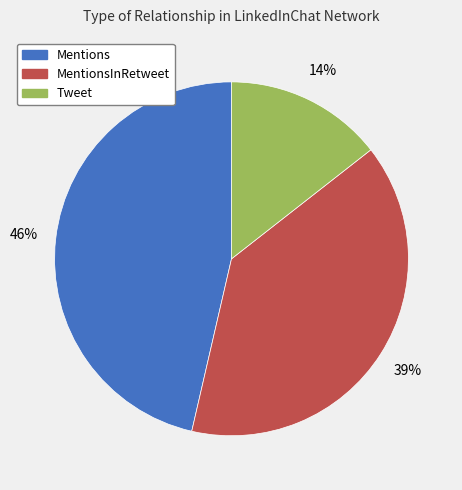

To the nearest percent, what is the combined percentage of Mentions and MentionsInRetweet?

86%